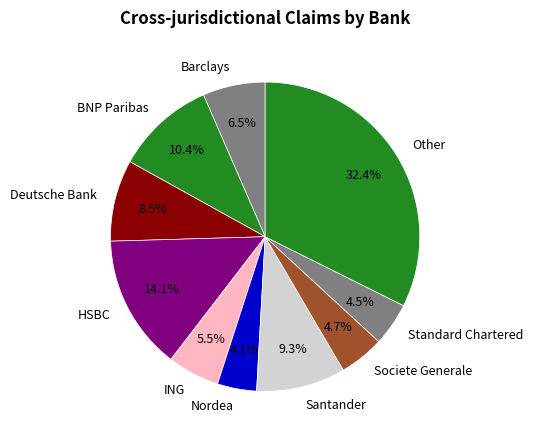

Is the sum of Nordea and Deutsche Bank greater than half?

No